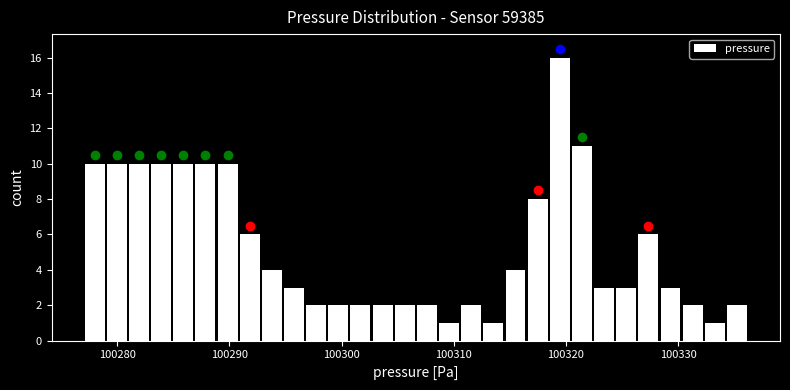

Read against the x-axis, roughly where is the centre of the tallest bar?

100319